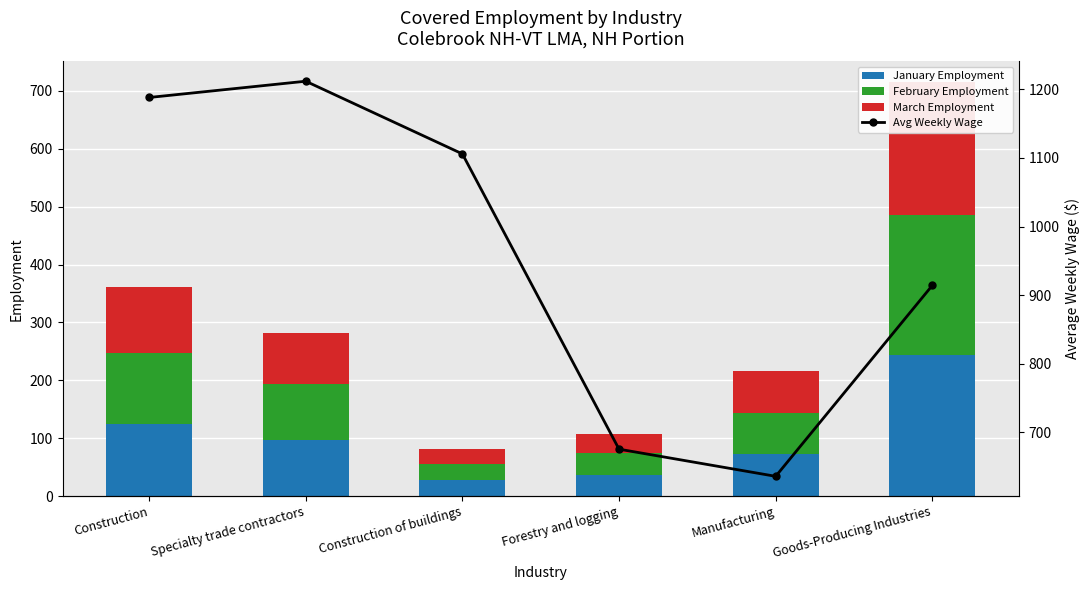

What is the difference between the maximum and minimum values in the March Employment series?

204.0